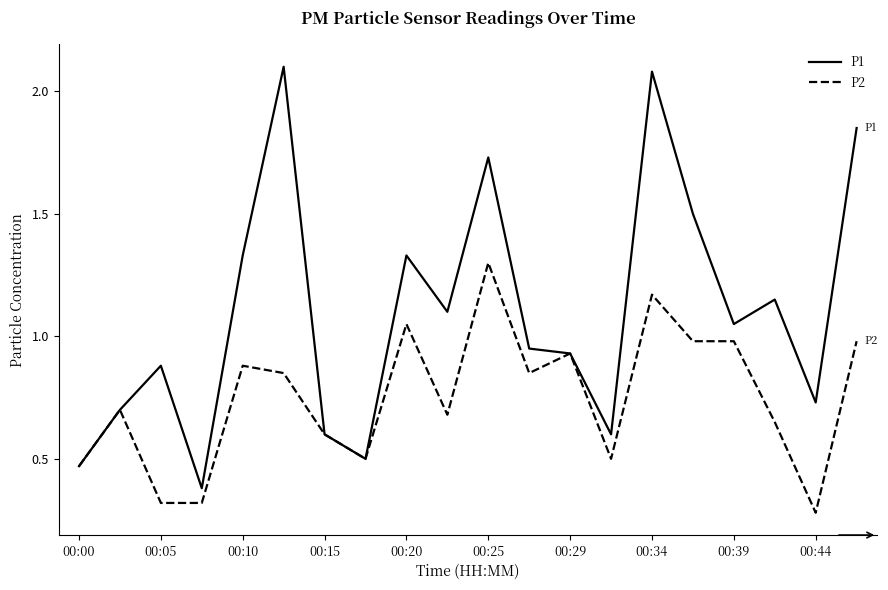

Which series has the largest total across all categories?

P1